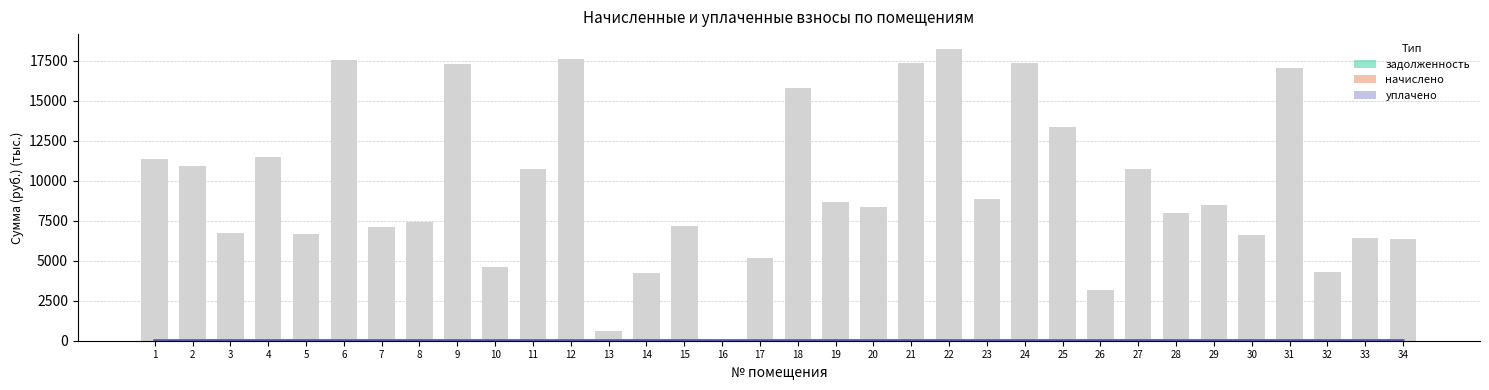

At which label does уплачено first exceed 3?

3